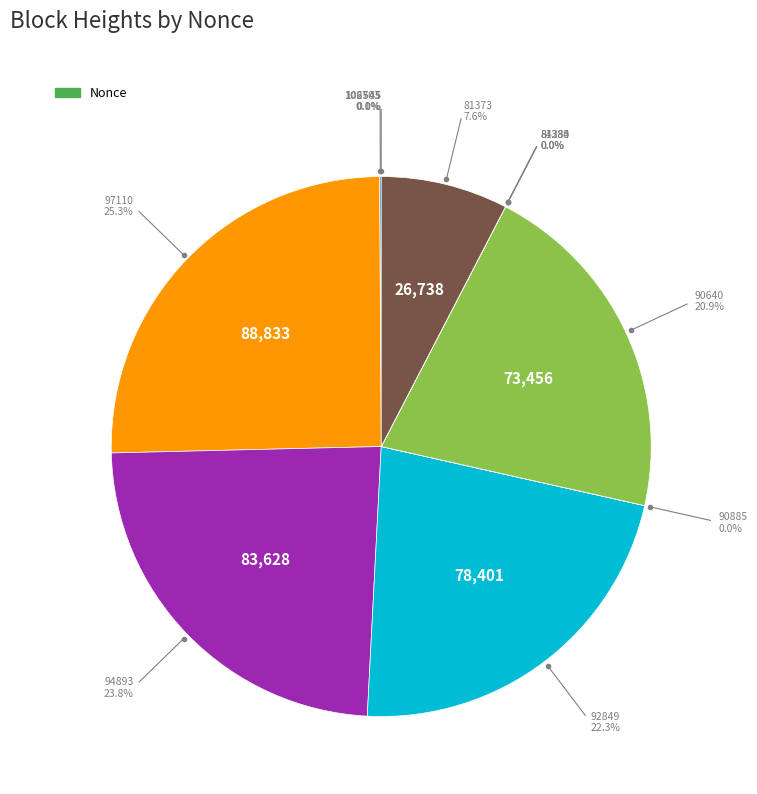

Does any single category account for the majority?

No